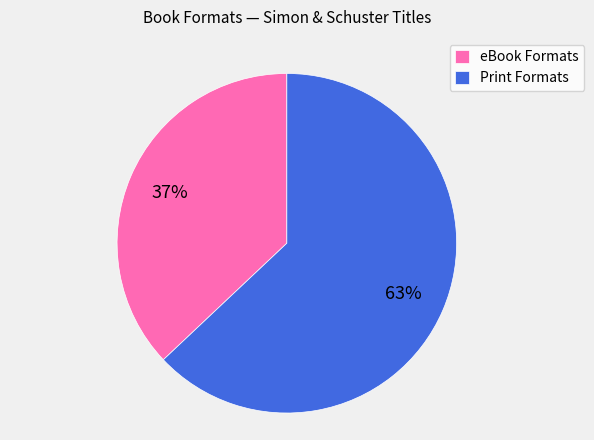

Between Print Formats and eBook Formats, which is larger?

Print Formats